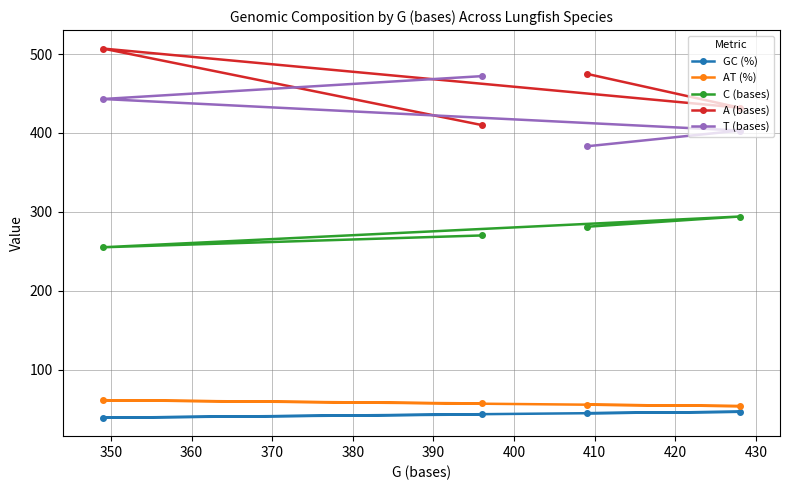

True or false: T (bases) and AT (%) cross at least once.

False